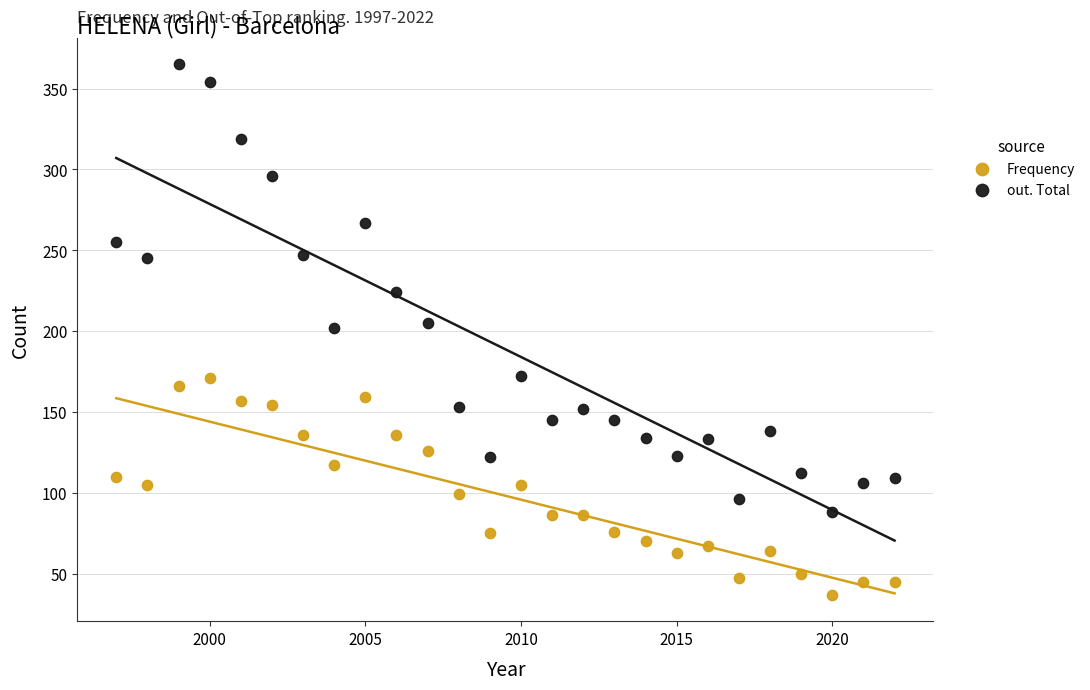

What is the X range (max minus min) for the scatter plot?

25